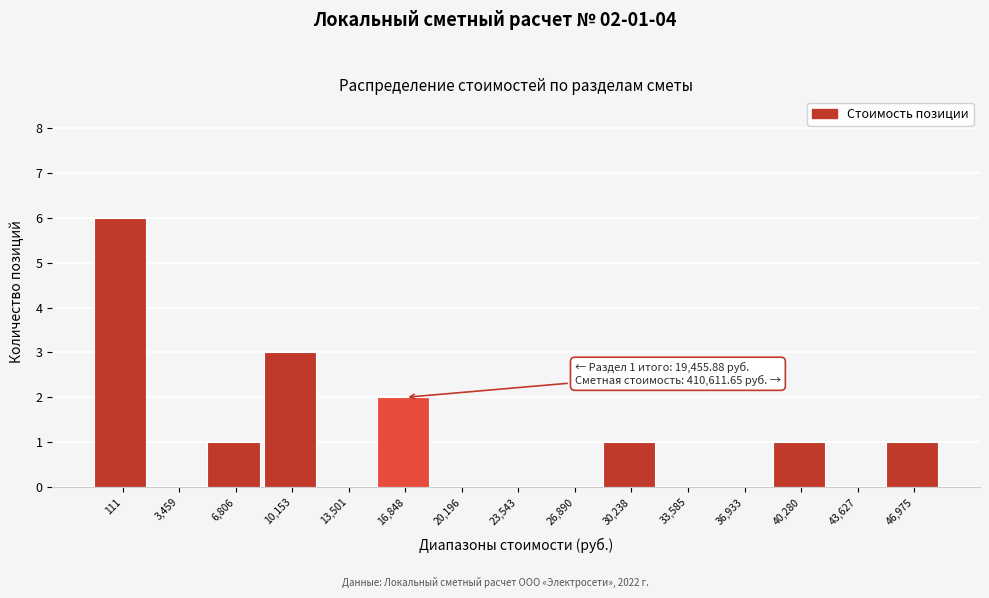

Reading left to right, what are all the values shown in this chart?

111=6	3,459=0	6,806=1	10,153=3	13,501=0	16,848=2	20,196=0	23,543=0	26,890=0	30,238=1	33,585=0	36,933=0	40,280=1	43,627=0	46,975=1